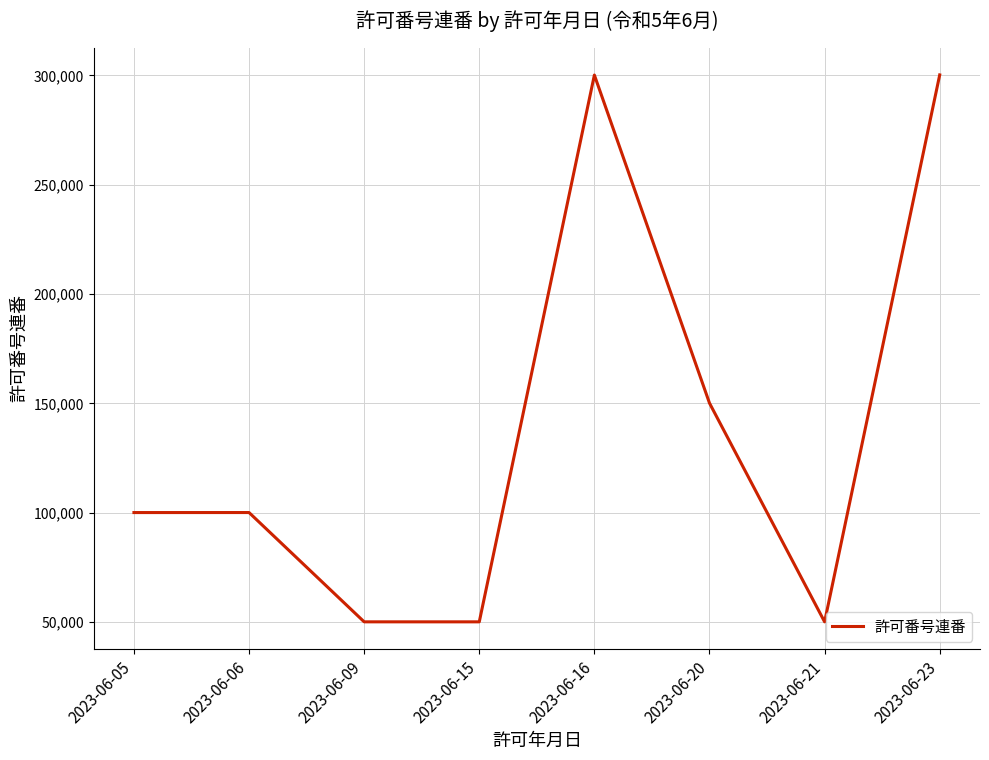

What is the maximum value shown in the chart?

300274